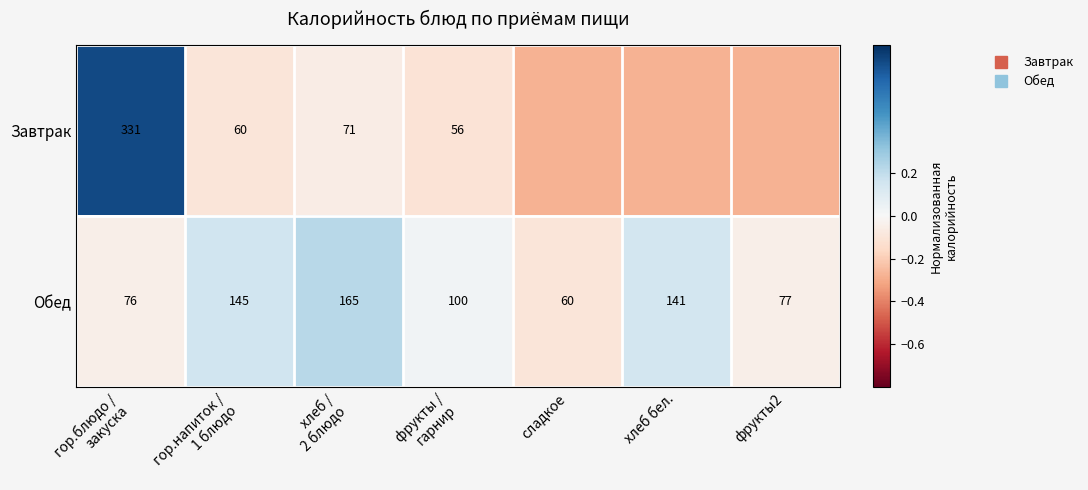

Between хлеб /
2 блюдо and фрукты /
гарнир, which is larger?

хлеб /
2 блюдо